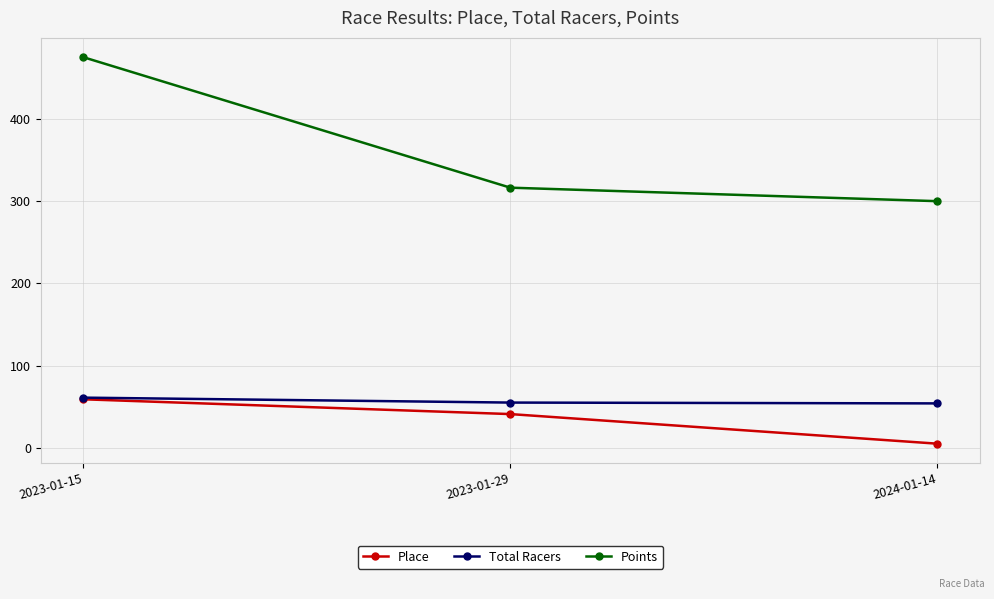

What is the spread (max minus min) of values at 2023-01-15?

416.1